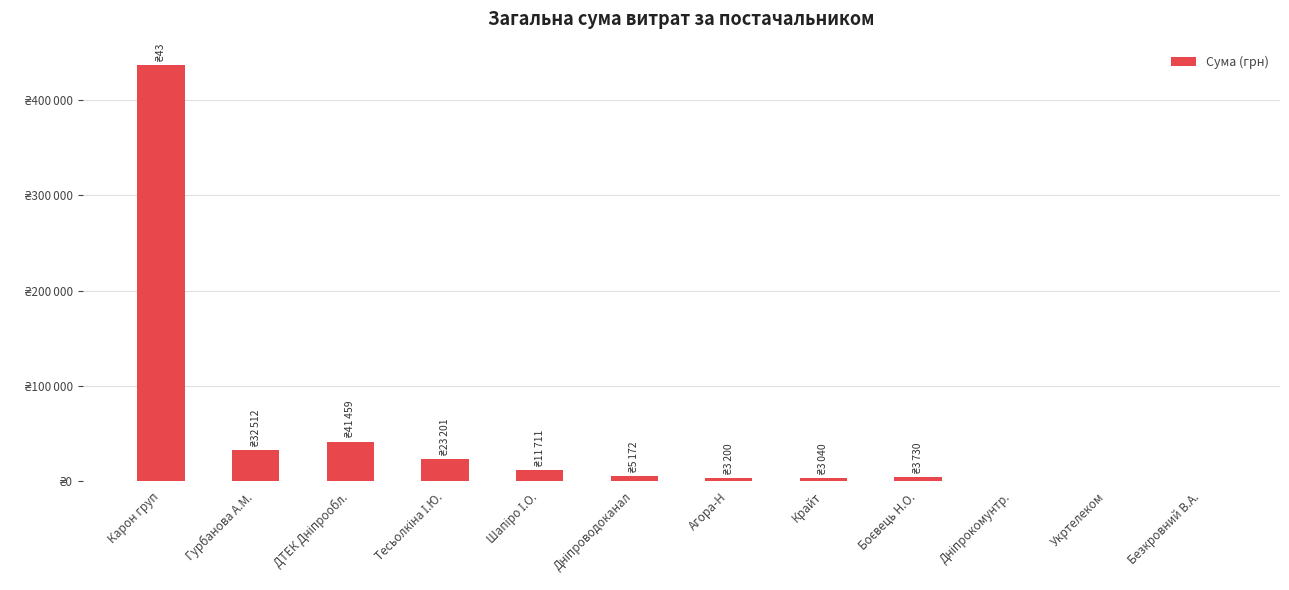

What is the difference between the values at Шапіро І.О. and Дніпрокомунтр.?

11349.3